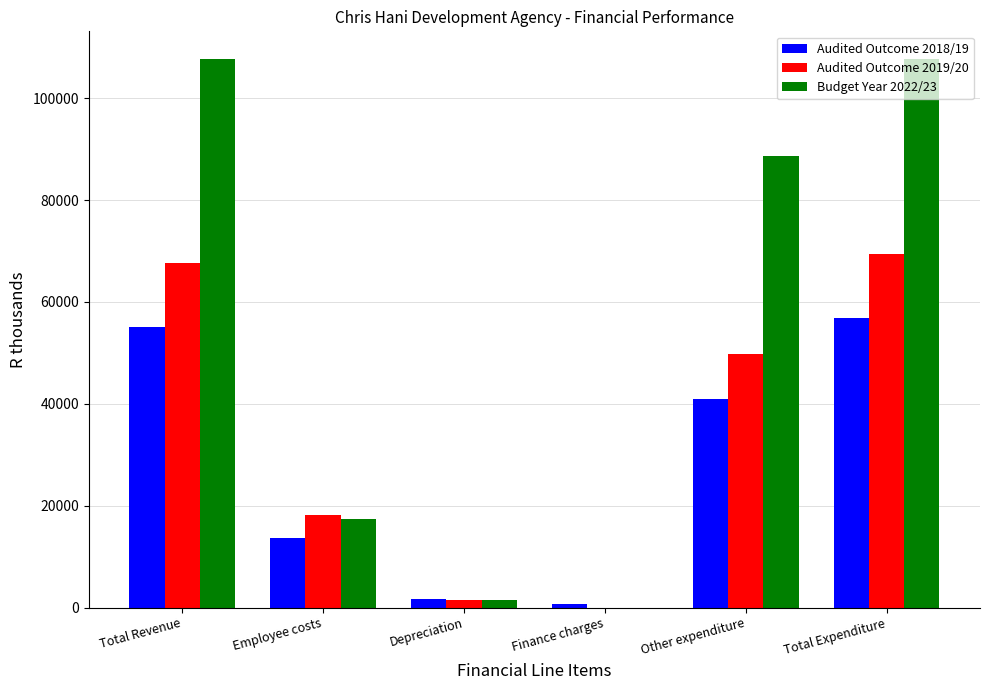

What is the highest value of the Audited Outcome 2018/19 series?

56862.8